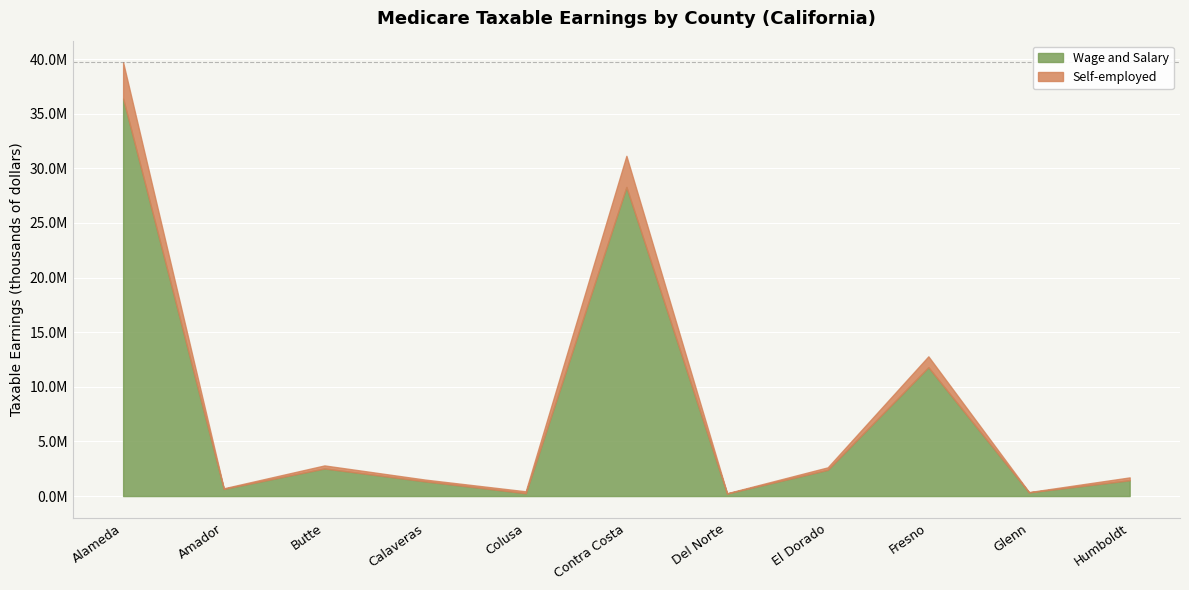

What is the average value of the Wage and Salary series?

7788480